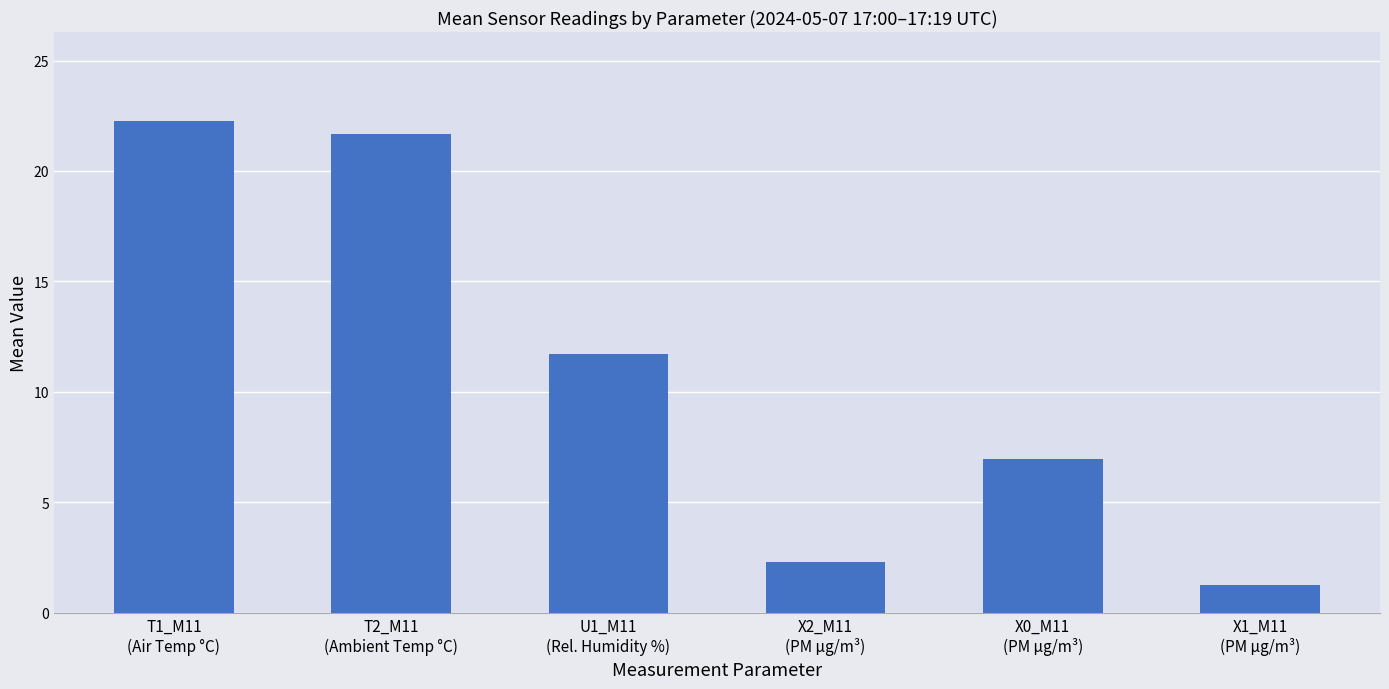

What is the greatest value displayed?

22.3